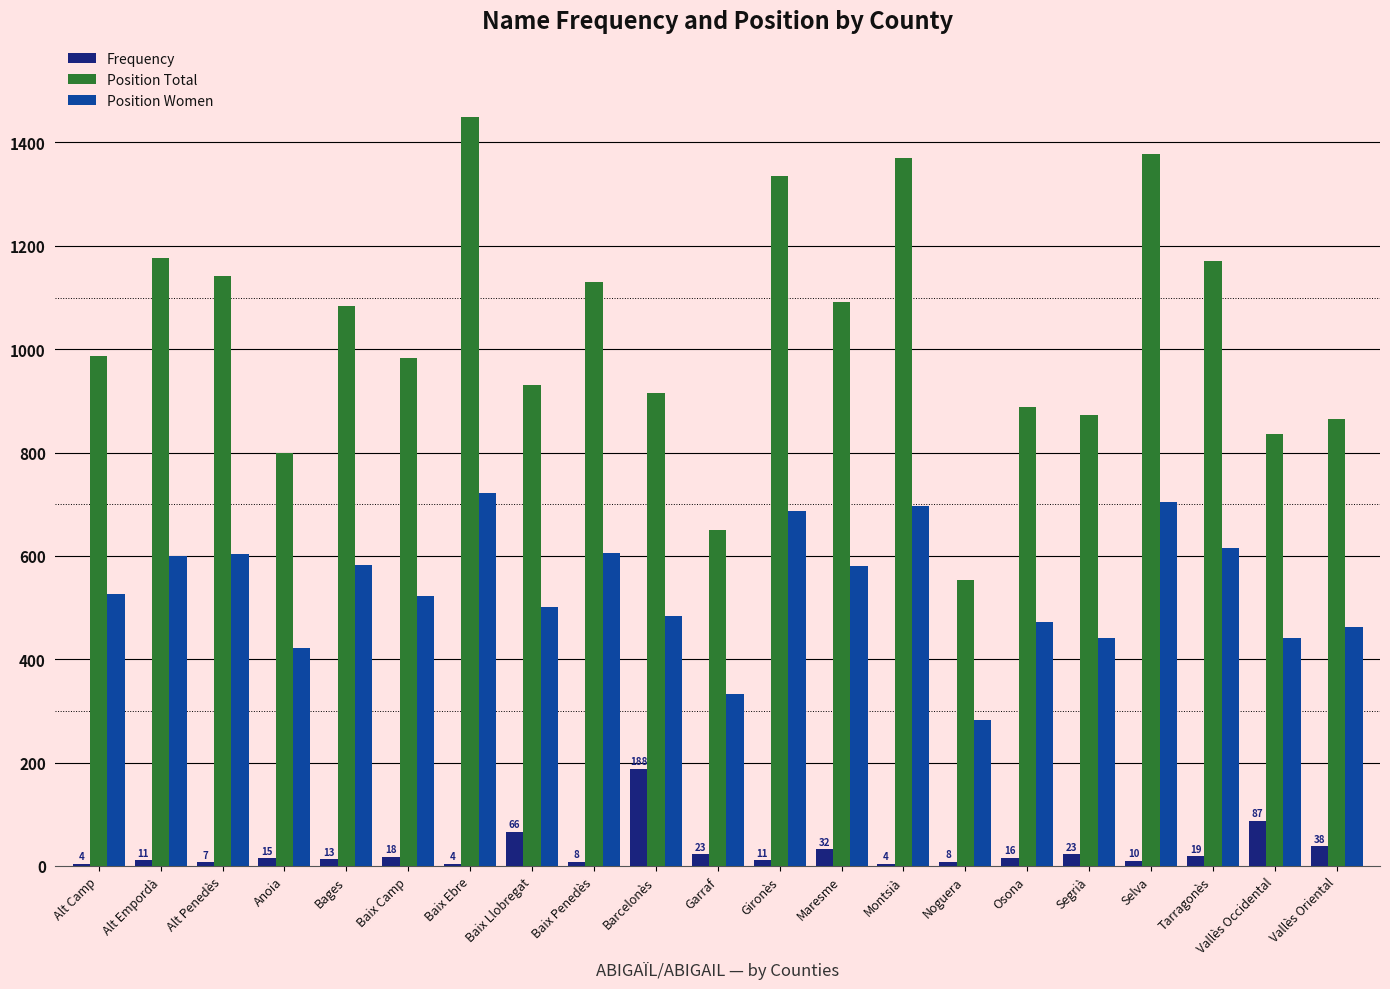

What is the greatest value displayed?

1450